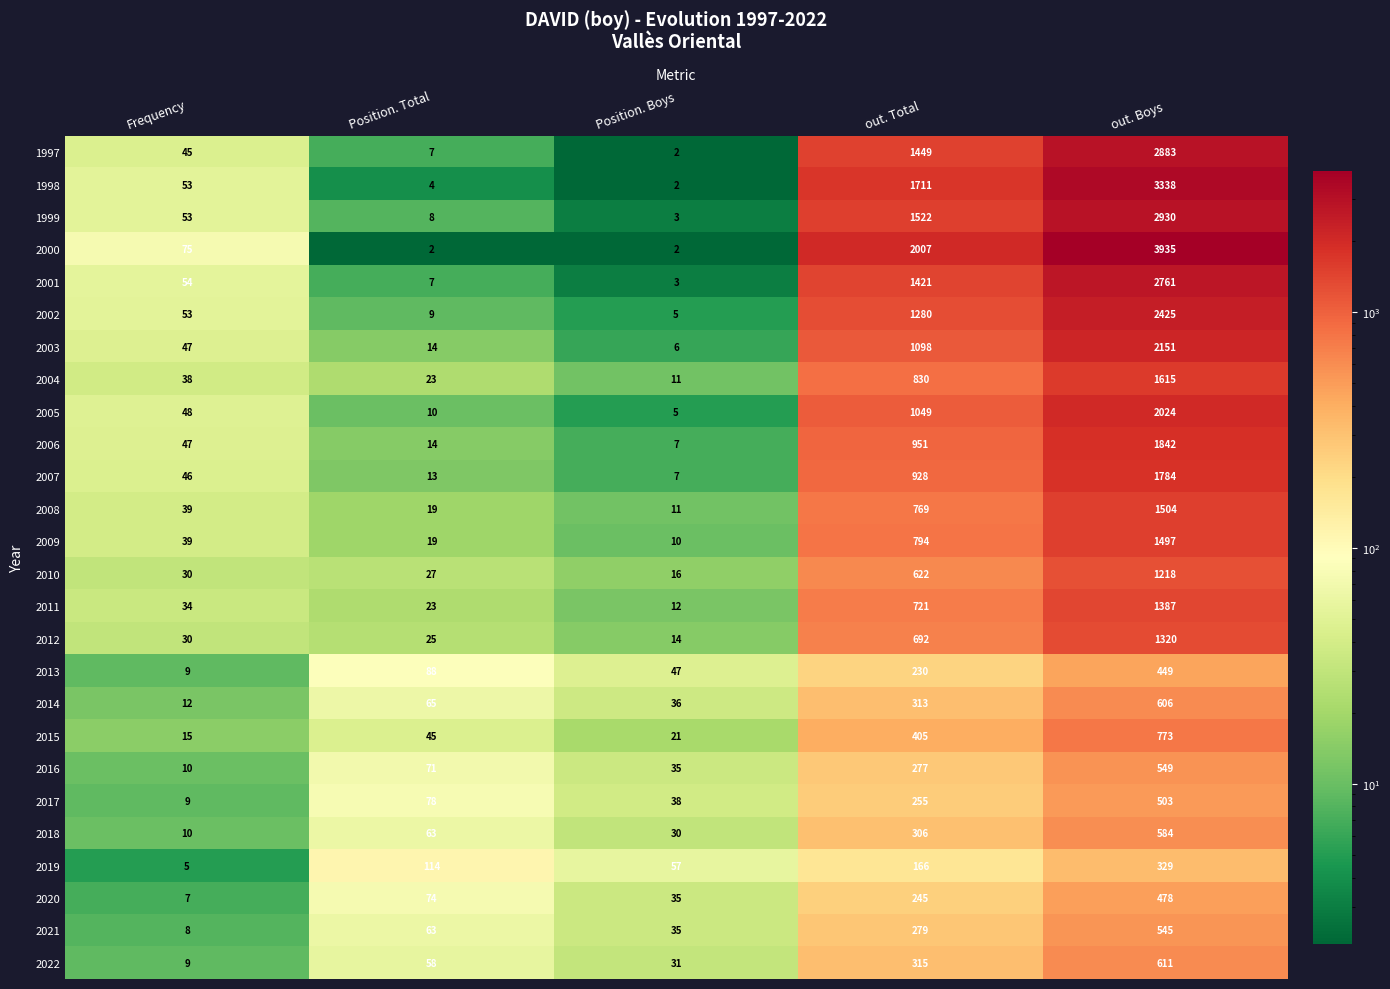

What is the difference between the second highest and minimum values in the 2009 series?

784